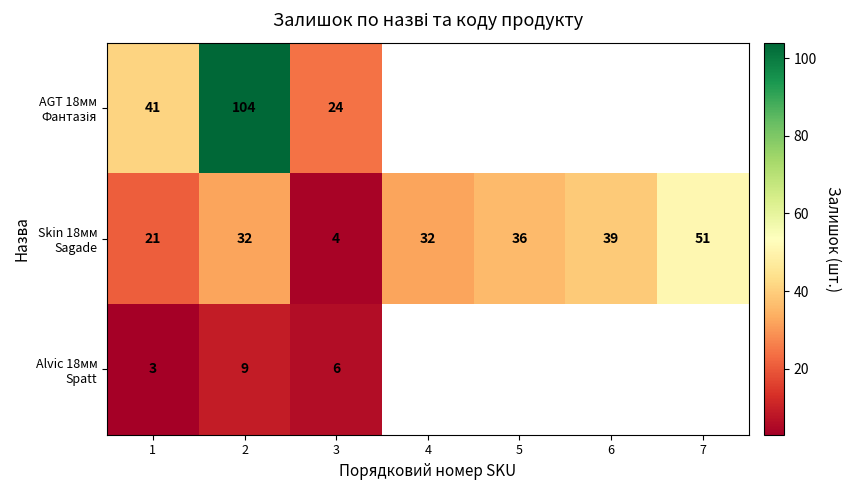

What is the total value across all series at 1?

65